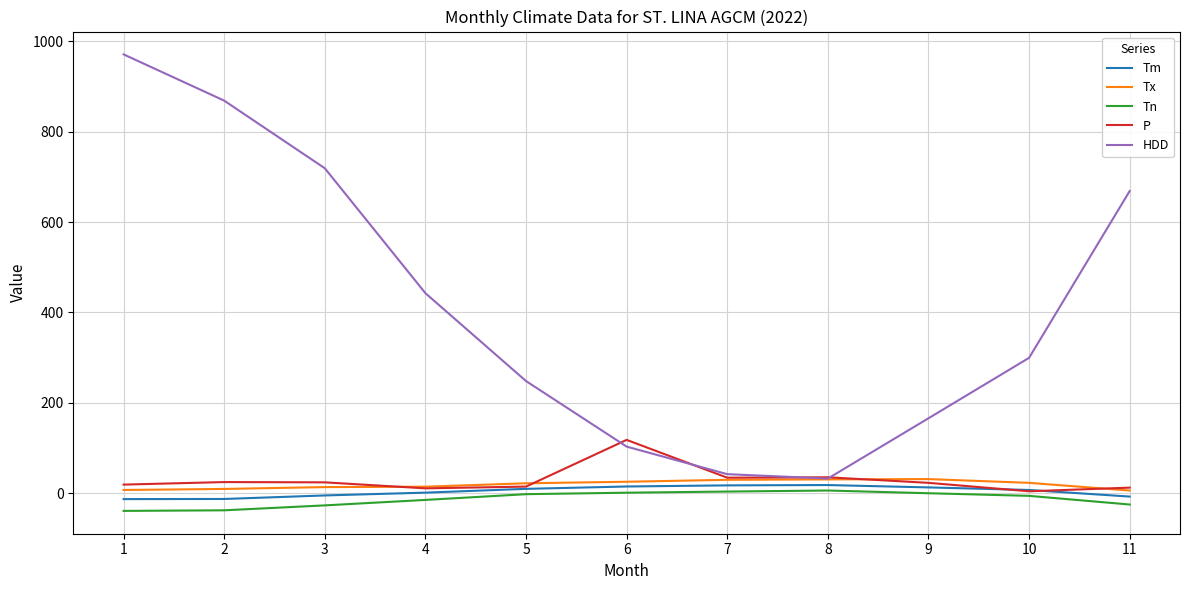

What is the sum of the Tn values at 8 and 9?

5.4